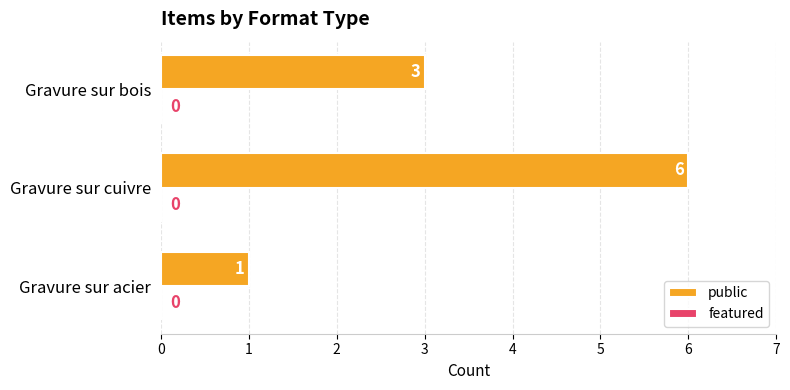

Read the value at Gravure sur bois.

3